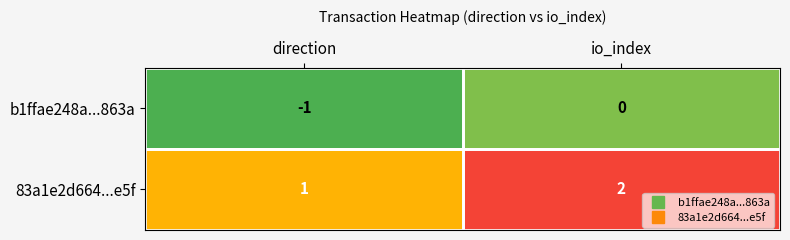

At which category is the sum across all series the highest?

io_index